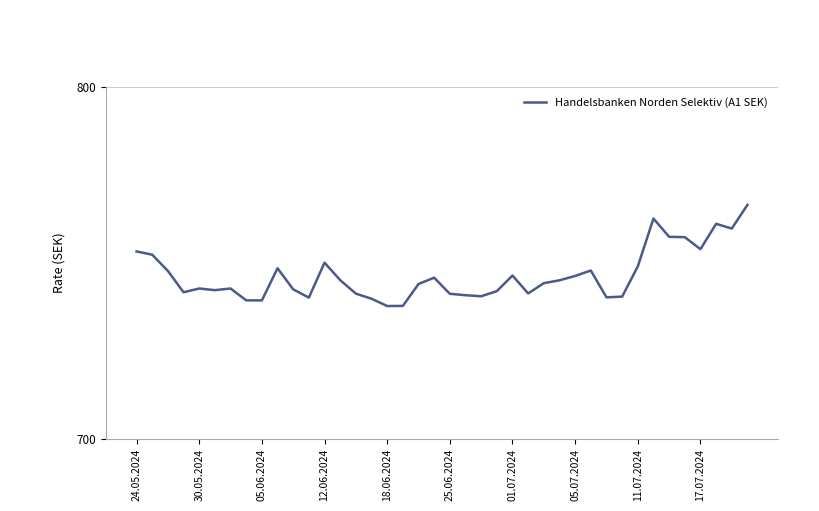

What is the maximum value shown in the chart?

766.5